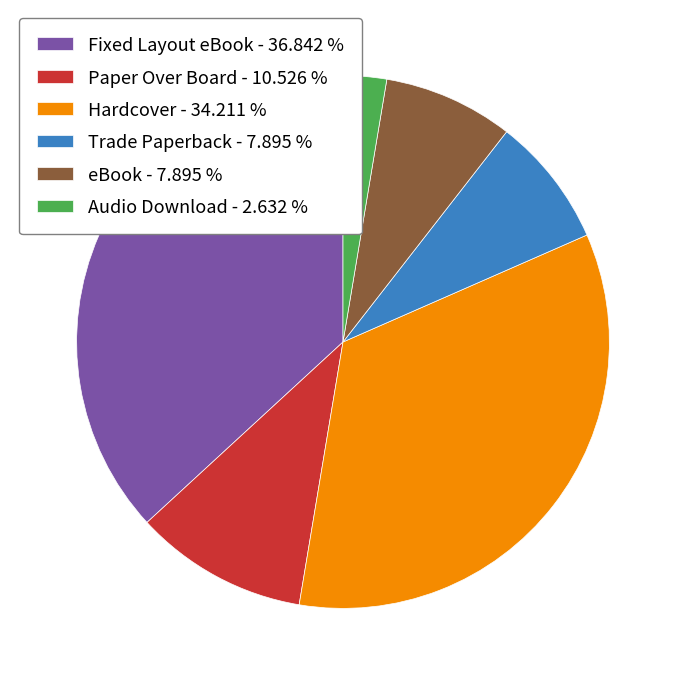

Which slice is the smallest?

Audio Download